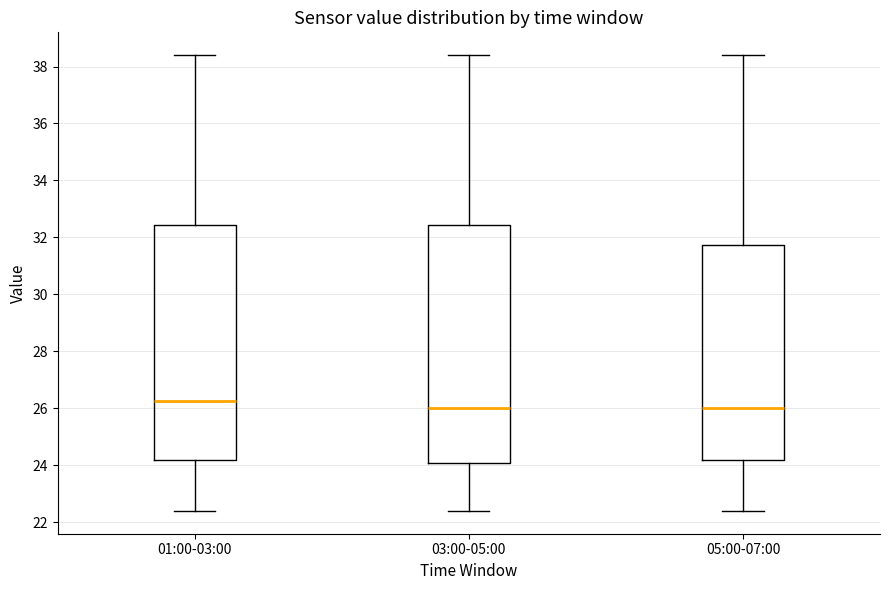

Which box has the highest median line?

01:00-03:00